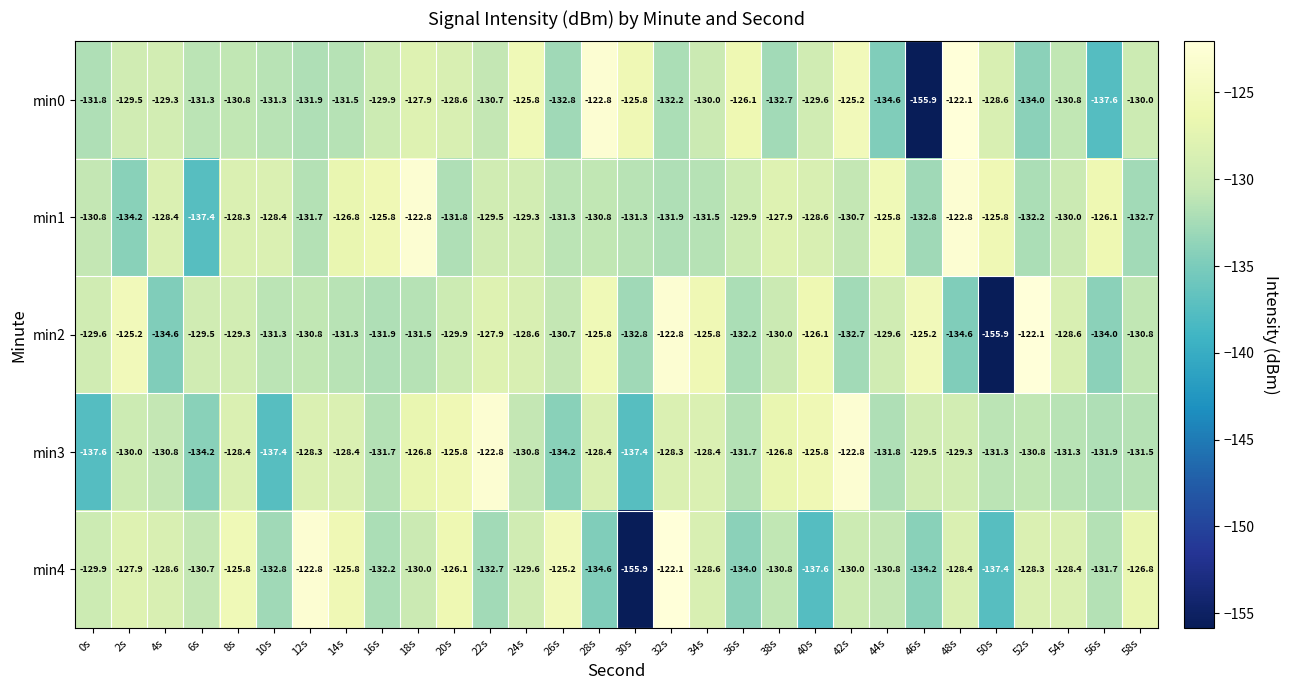

What value does the min3 series have at 22s?

-122.8